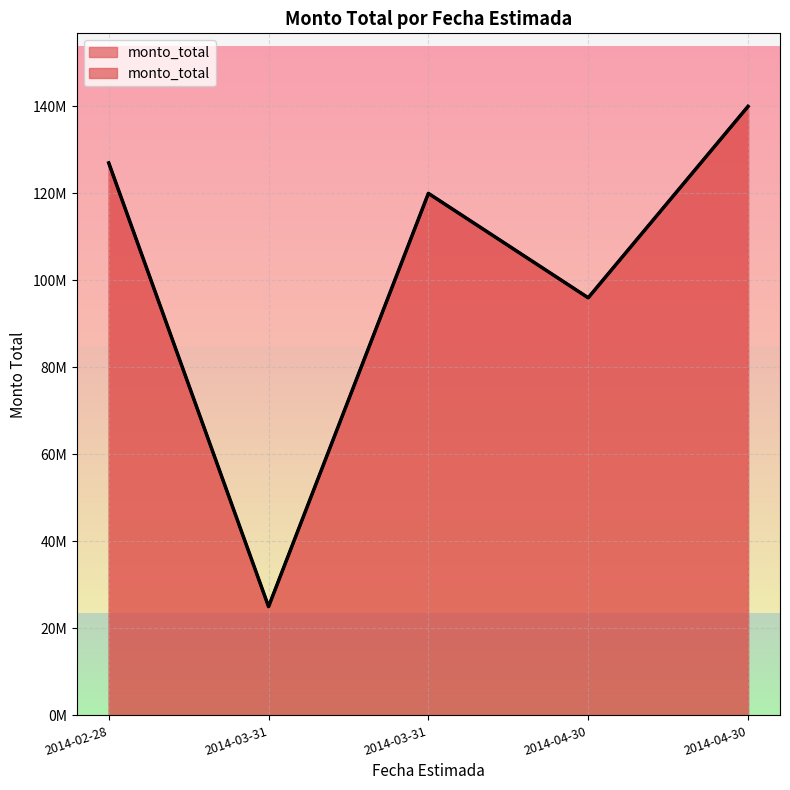

How many series are shown in this chart?

1